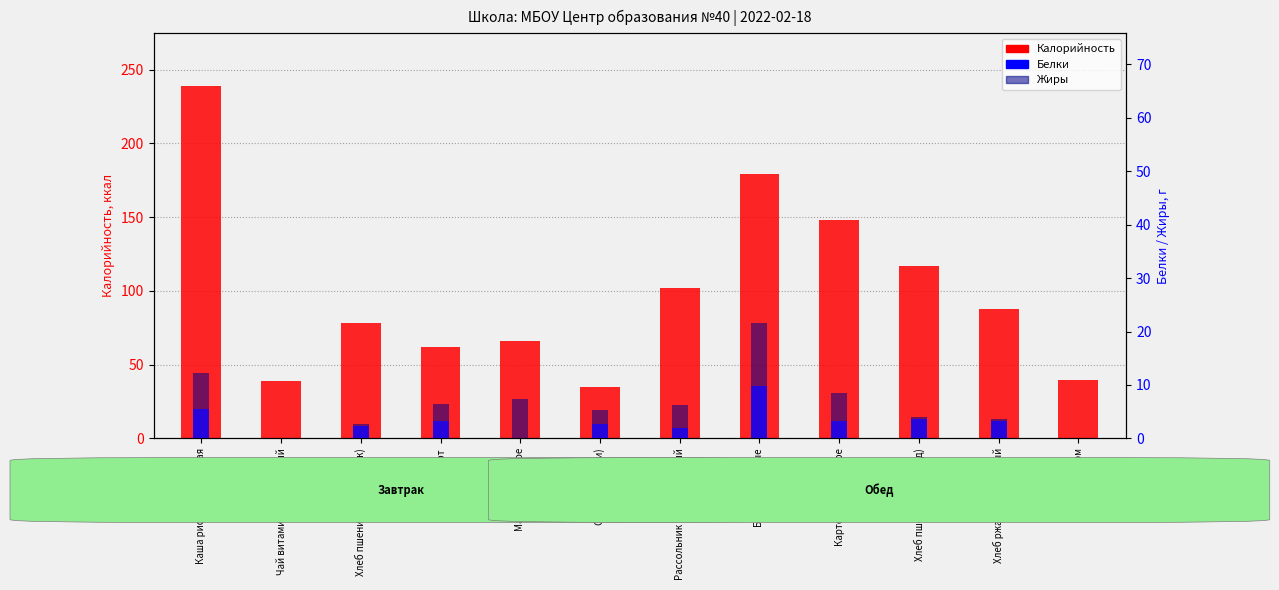

Are the bars horizontal?

No